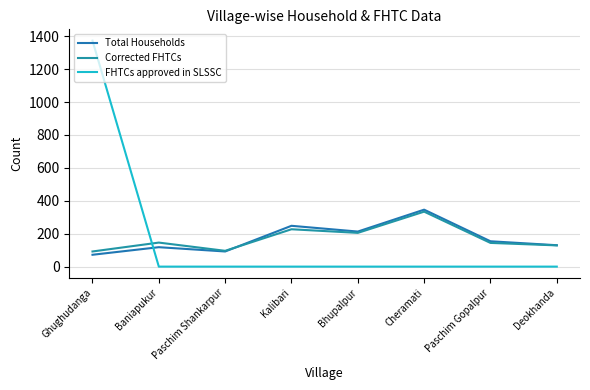

What is the label of the 7th point from the right?

Baniapukur